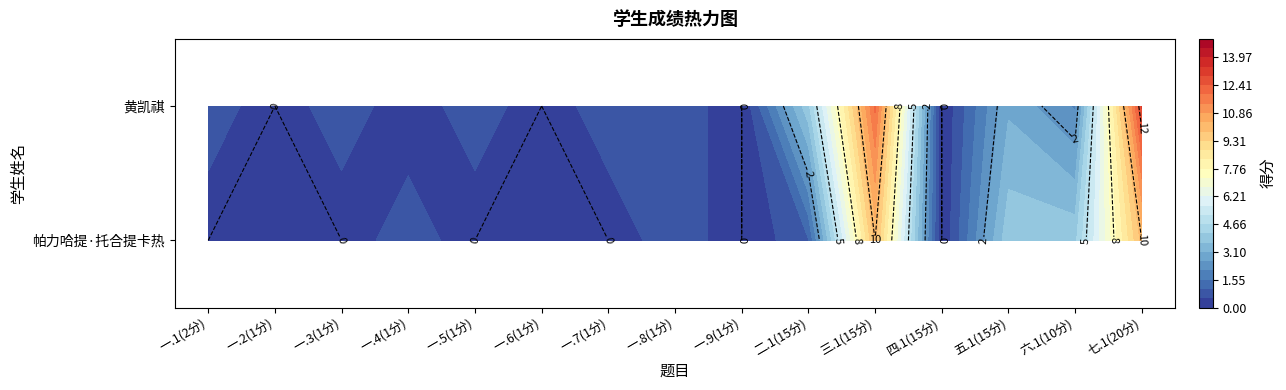

Reading right to left, transcribe all the data shown in this chart.

帕力哈提·托合提卡热: 10	4	4	0	10	1	0	1	0	0	0	1	0	0	0
黄凯祺: 13	2	3	0	12	4	0	1	1	0	1	0	1	0	1